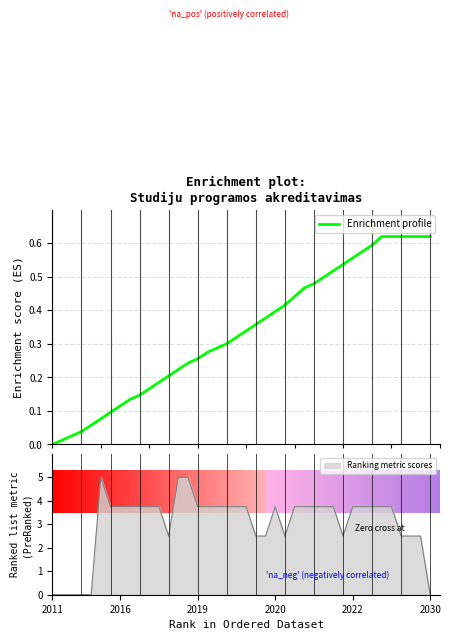

What is the maximum value for Ranking metric scores?

5.0